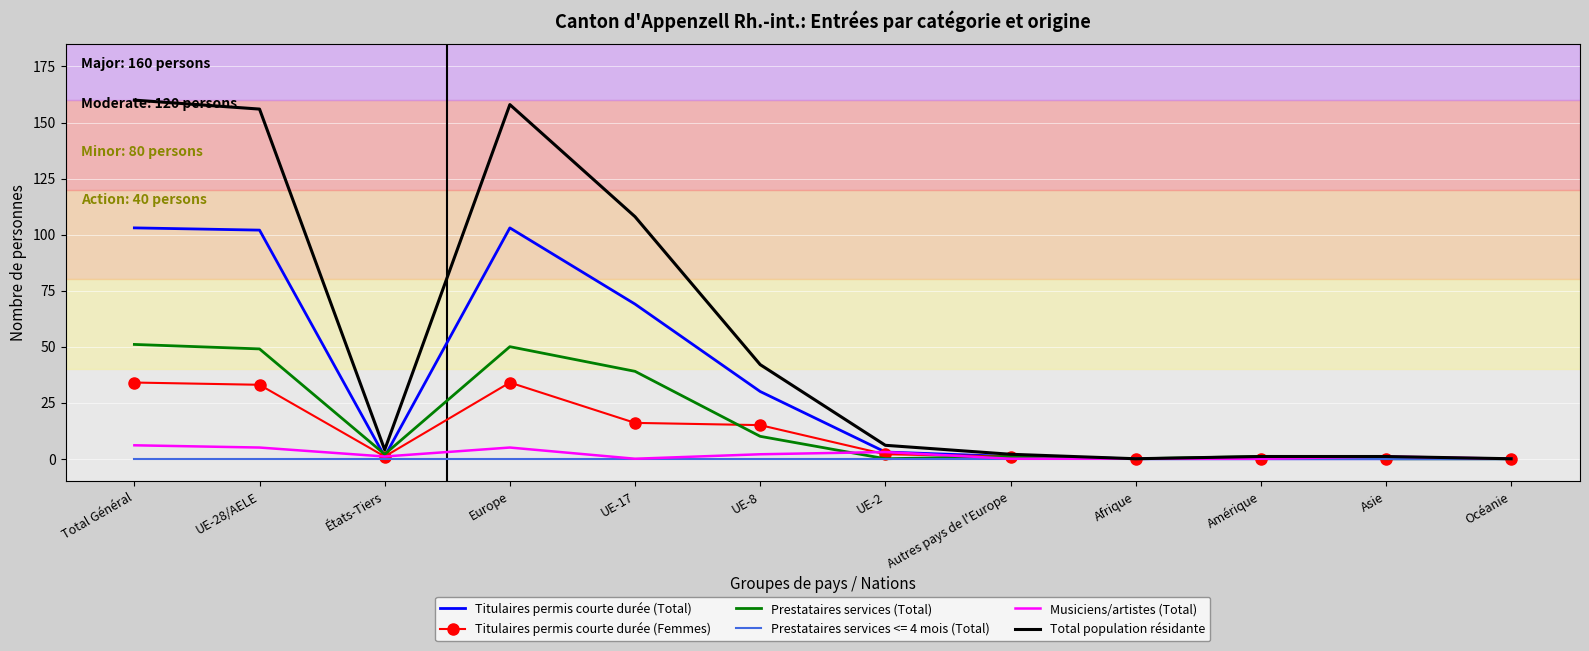

Which series has the largest range (max minus min)?

Total population résidante